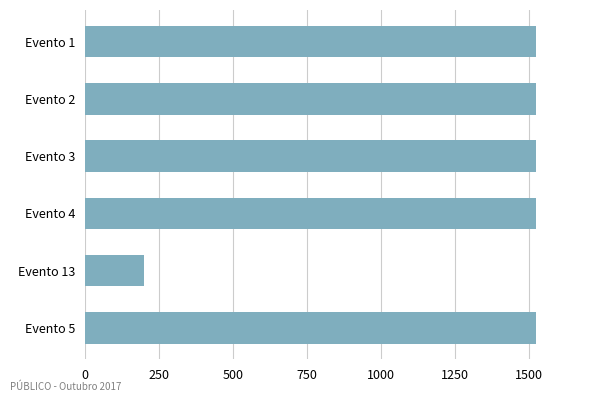

Reading top to bottom, list all the values displayed in this chart.

Evento 1=1523	Evento 2=1523	Evento 3=1523	Evento 4=1523	Evento 13=200	Evento 5=1523